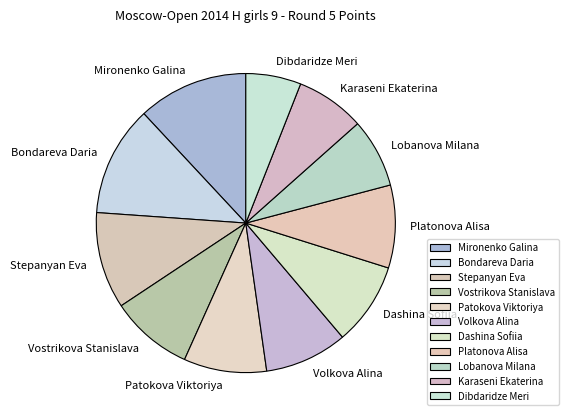

Is there any slice that represents more than half of the pie?

No